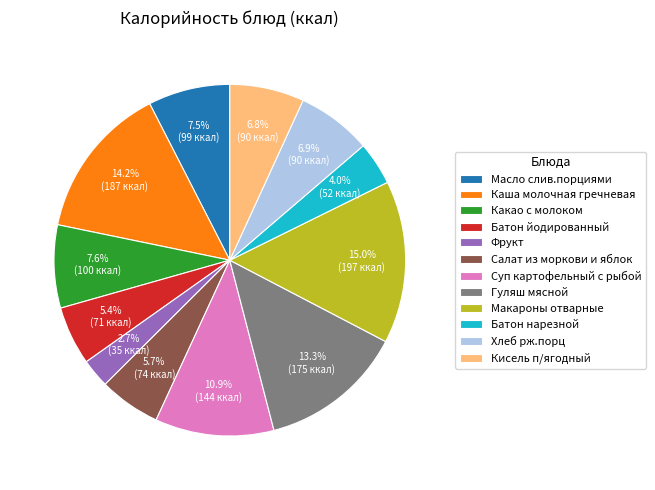

Approximately how many times larger is the value at Суп картофельный с рыбой compared to Гуляш мясной?

0.8